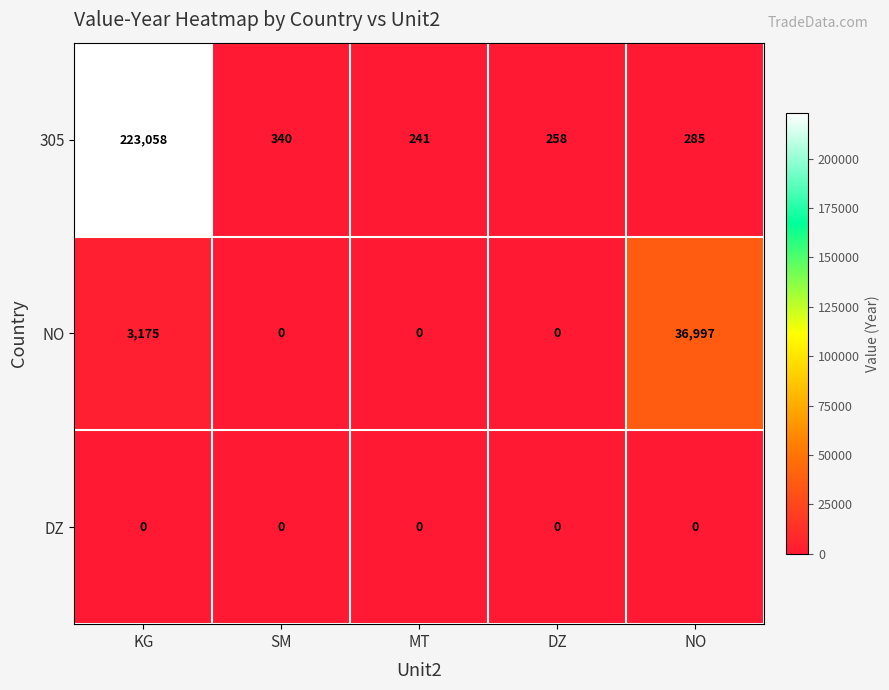

Rank the series at NO from highest to lowest value.

NO, 305, DZ